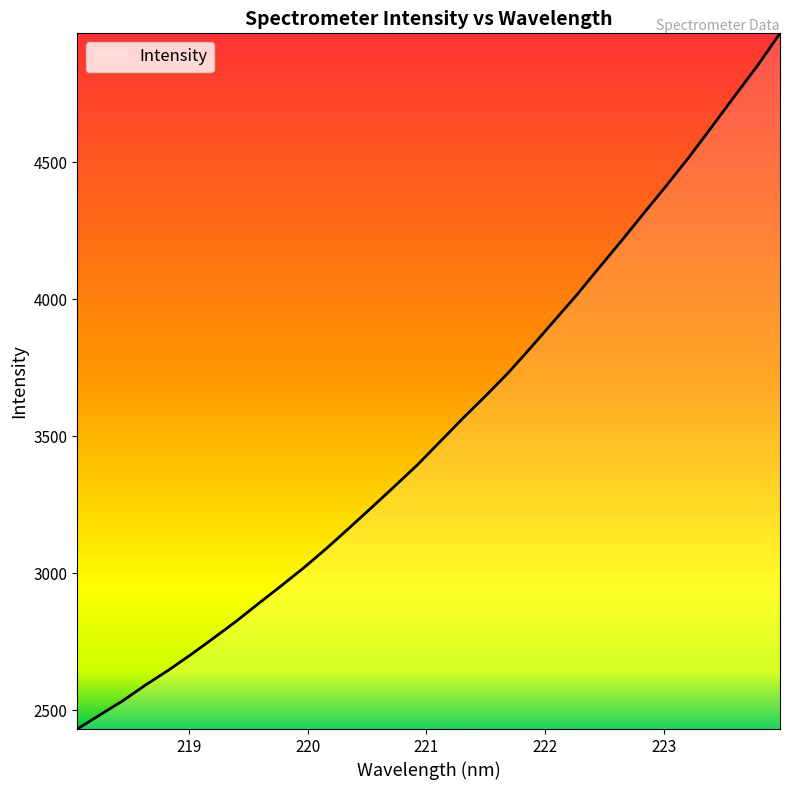

What is the minimum value shown in the chart?

2431.8